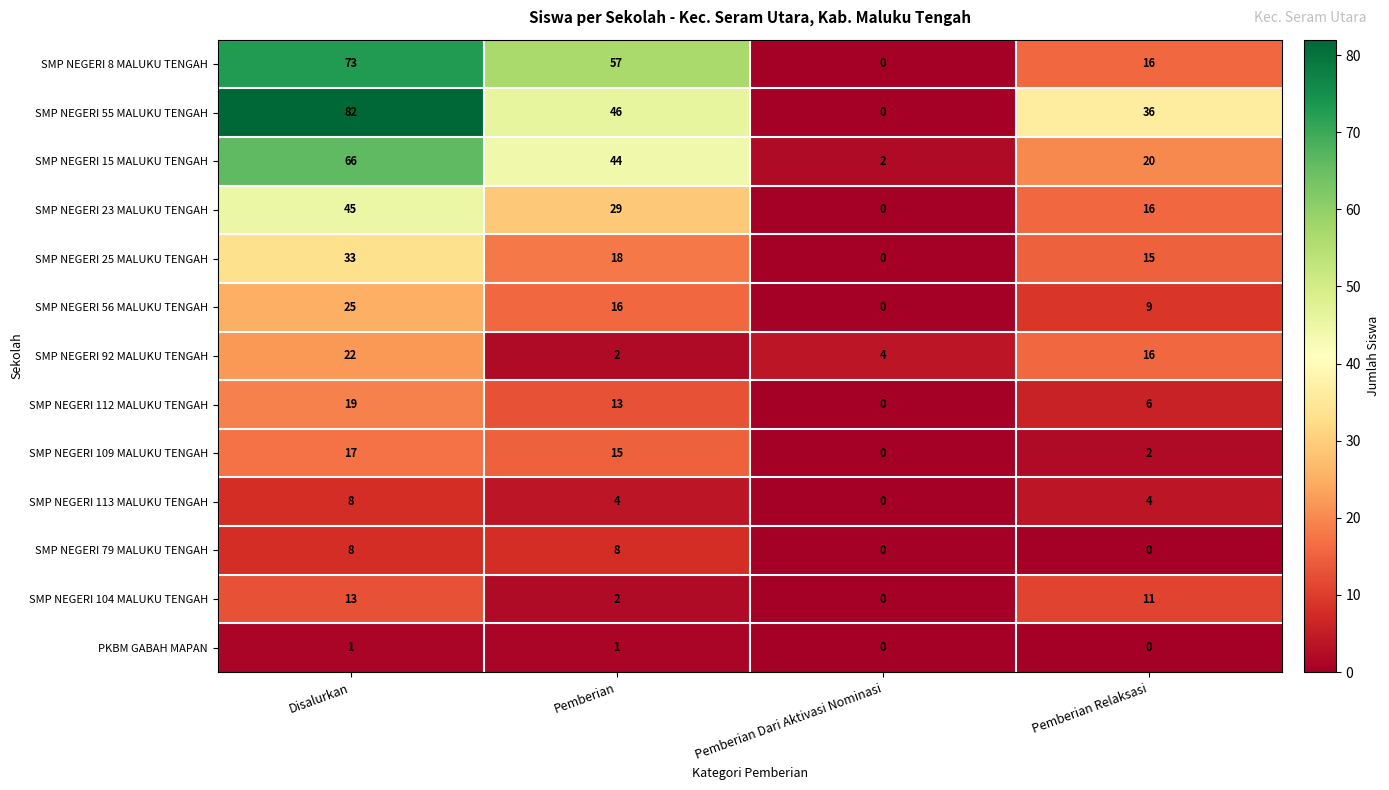

Which series has the widest spread of values?

SMP NEGERI 55 MALUKU TENGAH